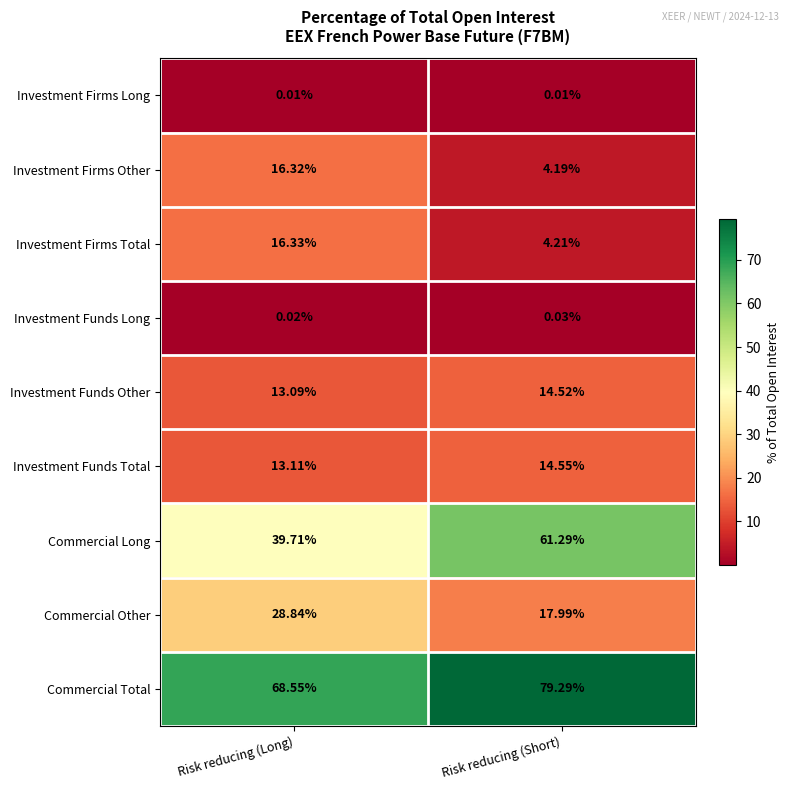

Rank the series by their maximum value, from lowest to highest.

Investment Firms Long, Investment Funds Long, Investment Funds Other, Investment Funds Total, Investment Firms Other, Investment Firms Total, Commercial Other, Commercial Long, Commercial Total